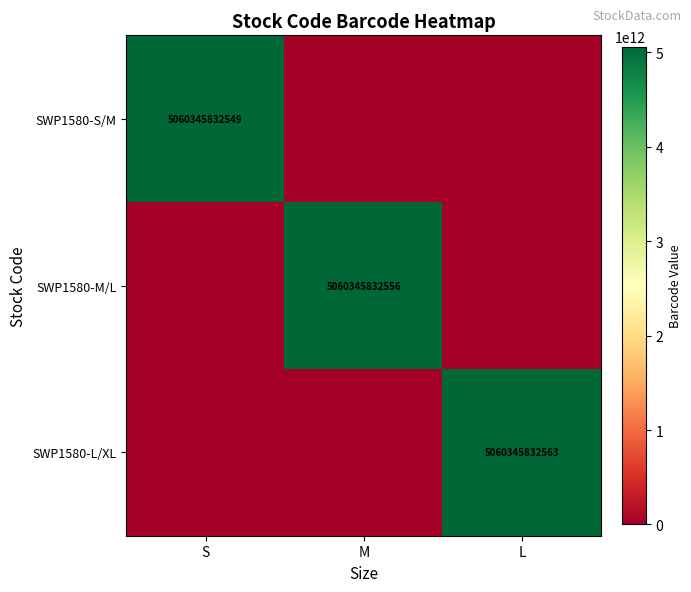

The SWP1580-M/L series shows 1449853271669 at M. True or false?

False